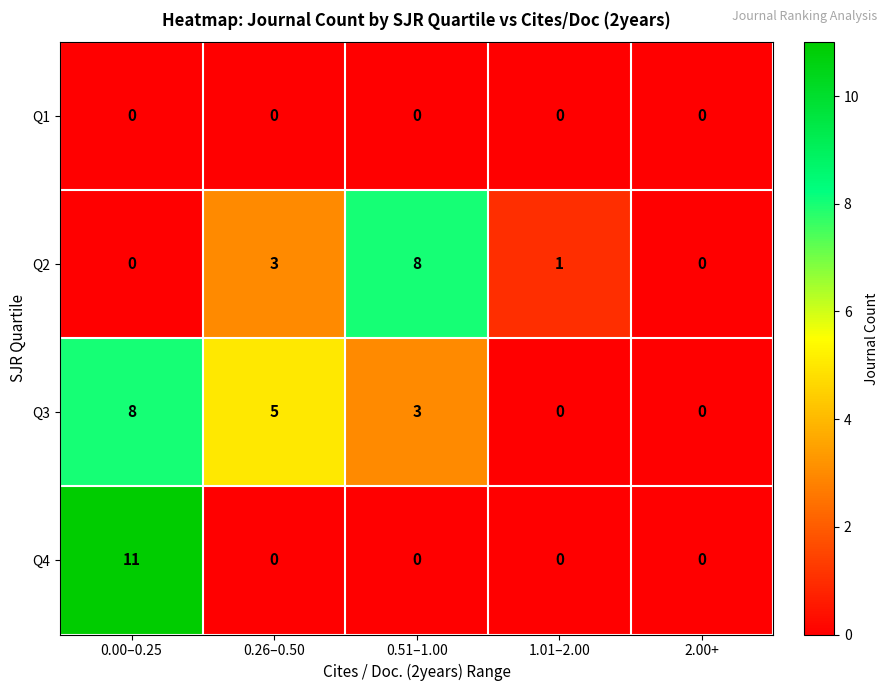

What value does the Q2 series have at 0.26–0.50?

3